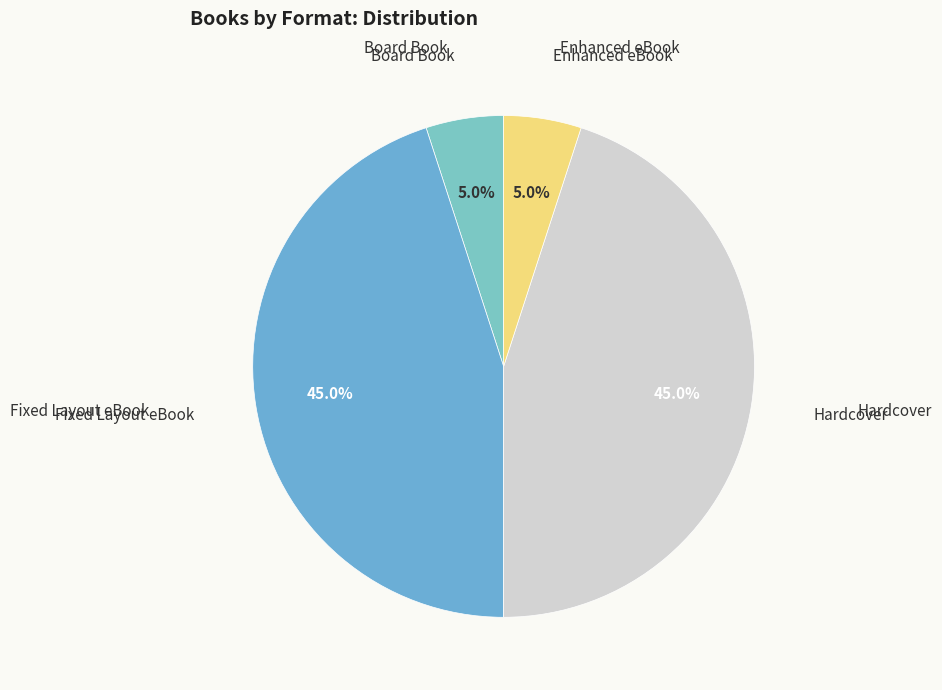

Between Hardcover and Enhanced eBook, which is larger?

Hardcover